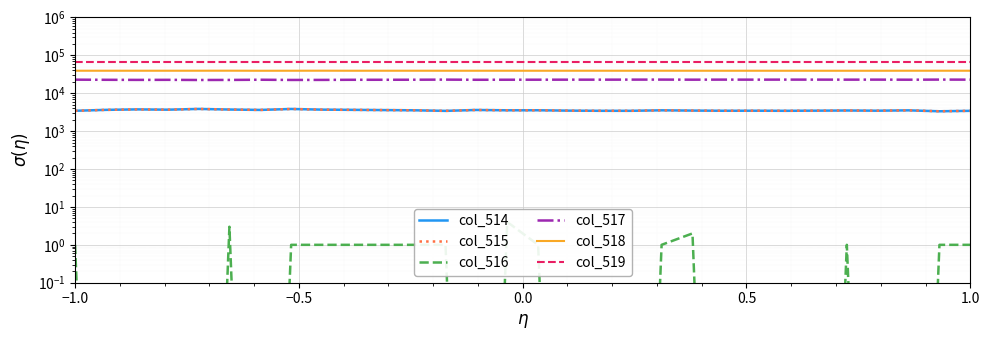

Is the value of col_515 at 14 greater than the value of col_518 at 8?

No